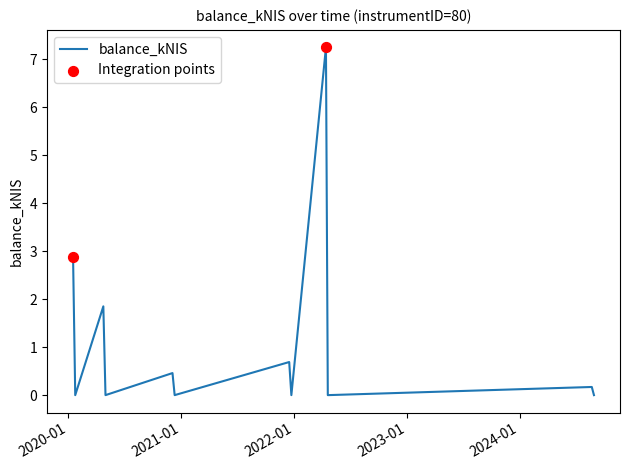

Does the chart have visible grid lines?

No